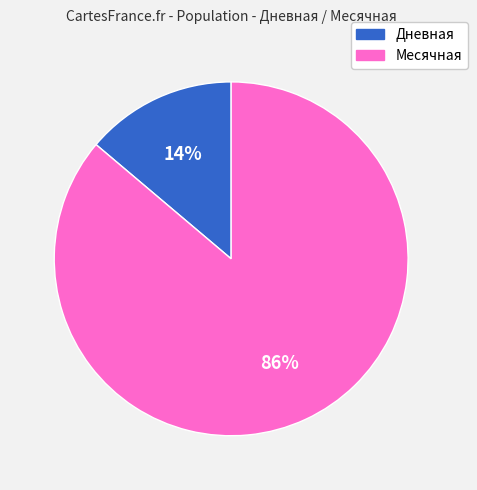

Which has a higher value, Месячная or Дневная?

Месячная